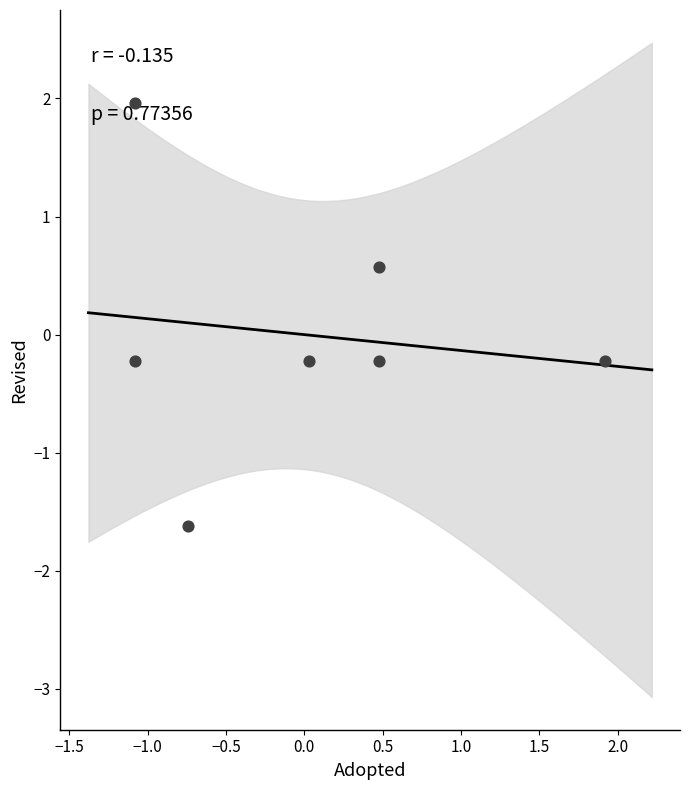

What is the range of Y values (max minus min)?

3.6